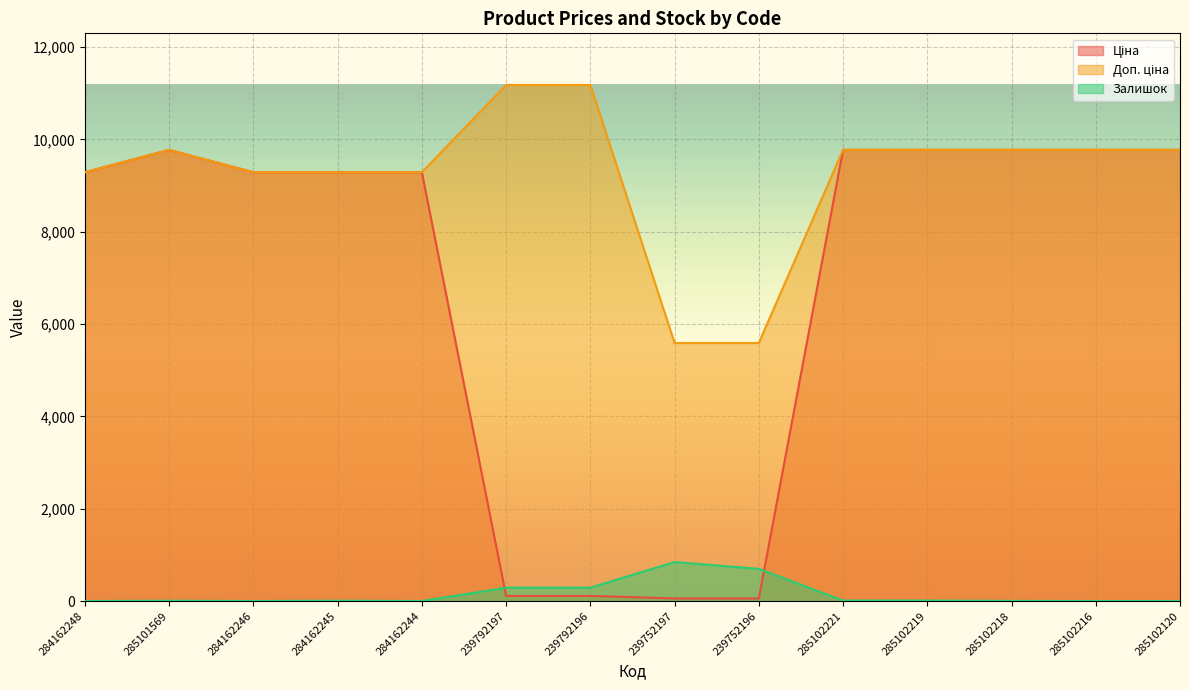

What is the difference between the highest and lowest values at 284162246?

9290.5